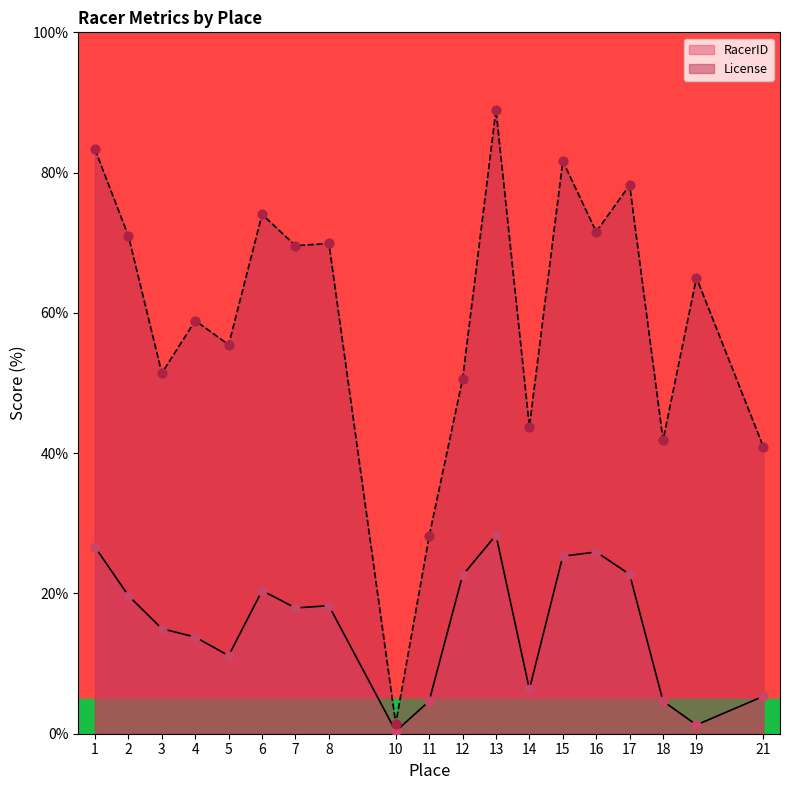

What is the total value across all series at 11?

32.8